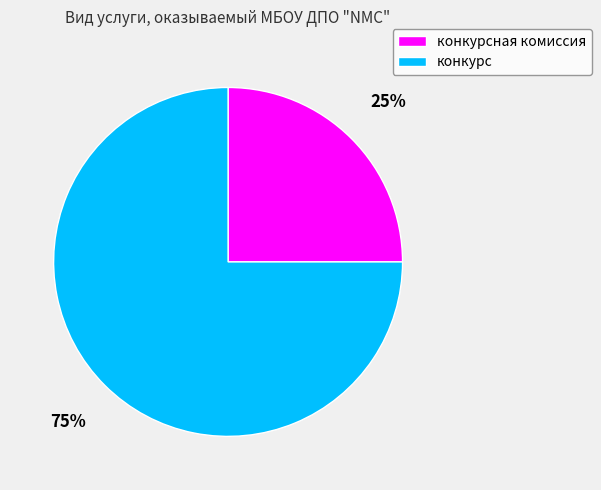

How many segments does this pie chart have?

2